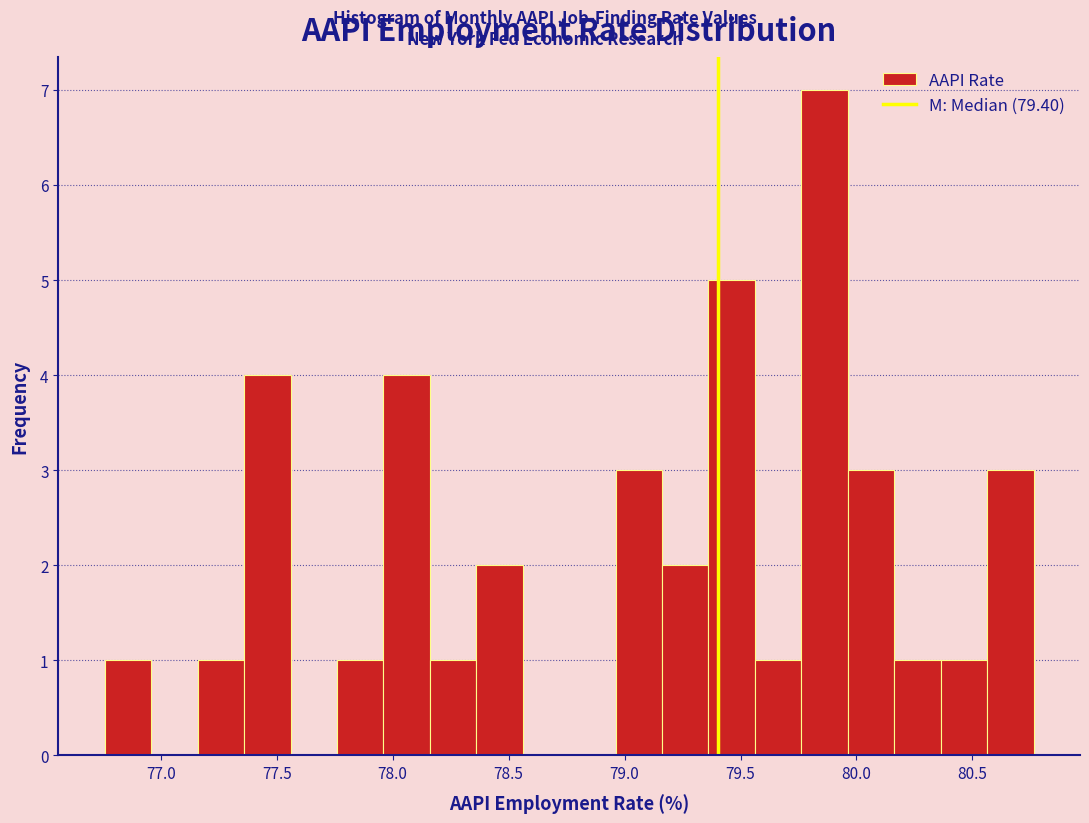

How tall is the bar that spans 78.15 to 78.35 on the x-axis? Neither the bar edges nor the heights are printed on the chart, so give them approximately, as read against the axes.

1